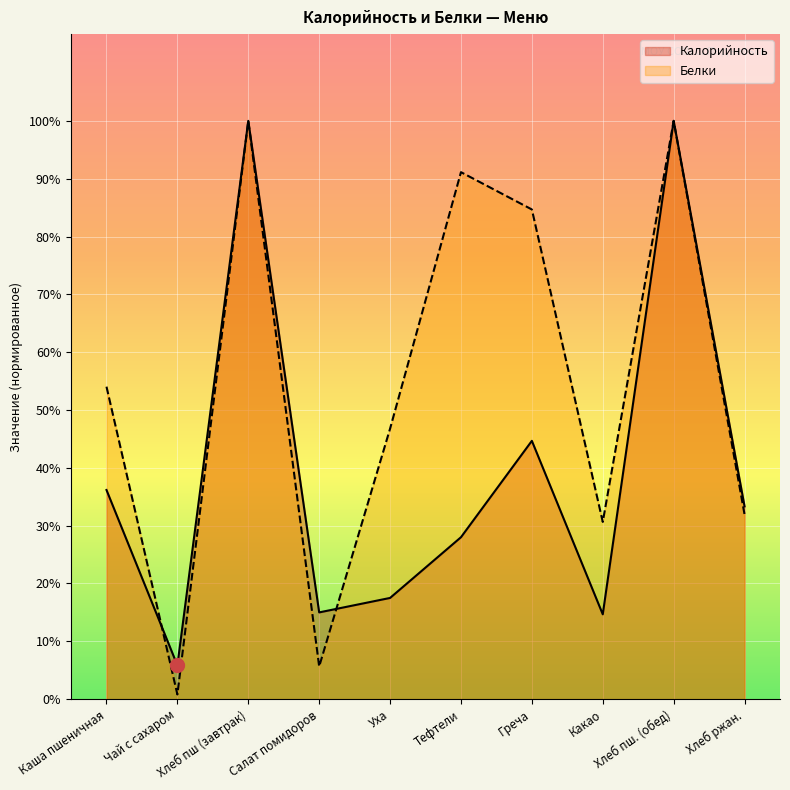

The value of Белки at Уха is 433.3. True or false?

False